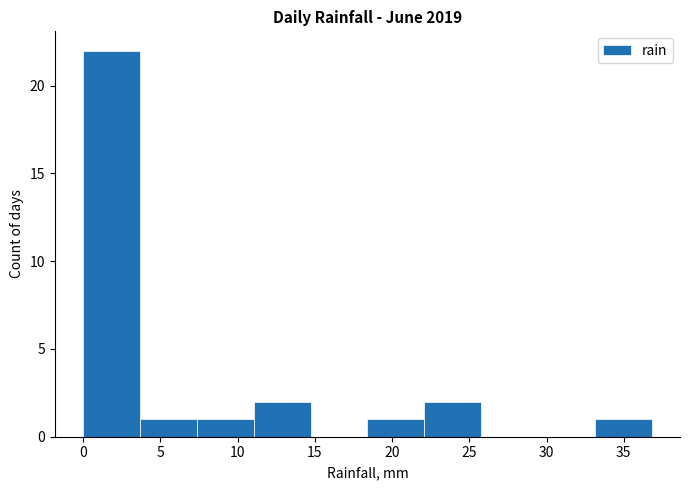

What is the height of the bar covering 11.0 to 14.5 on the x-axis? Neither the bar edges nor the heights are printed on the chart, so give them approximately, as read against the axes.

2